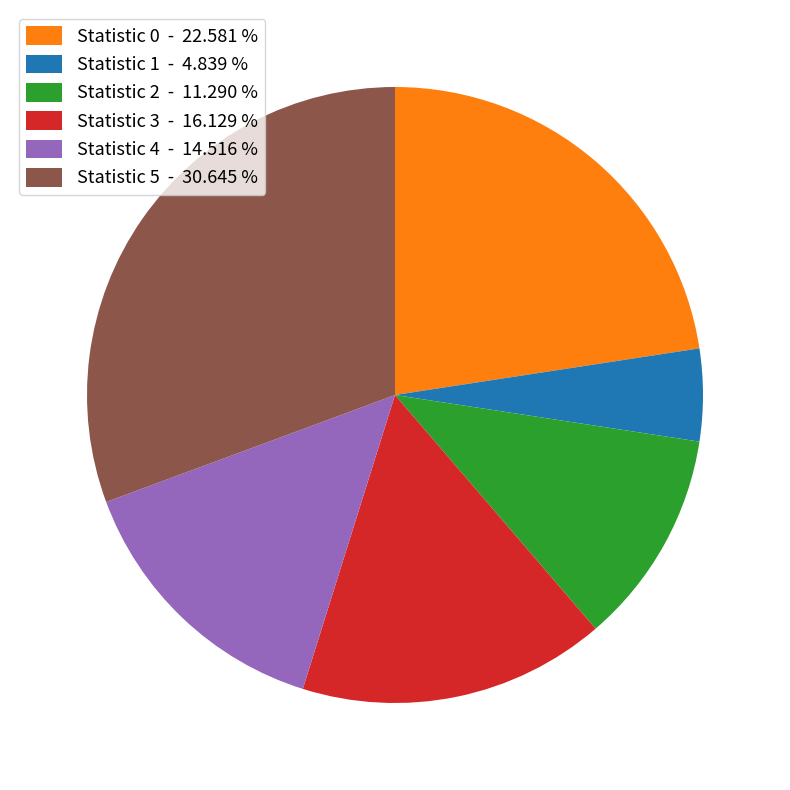

Does any single category account for the majority?

No